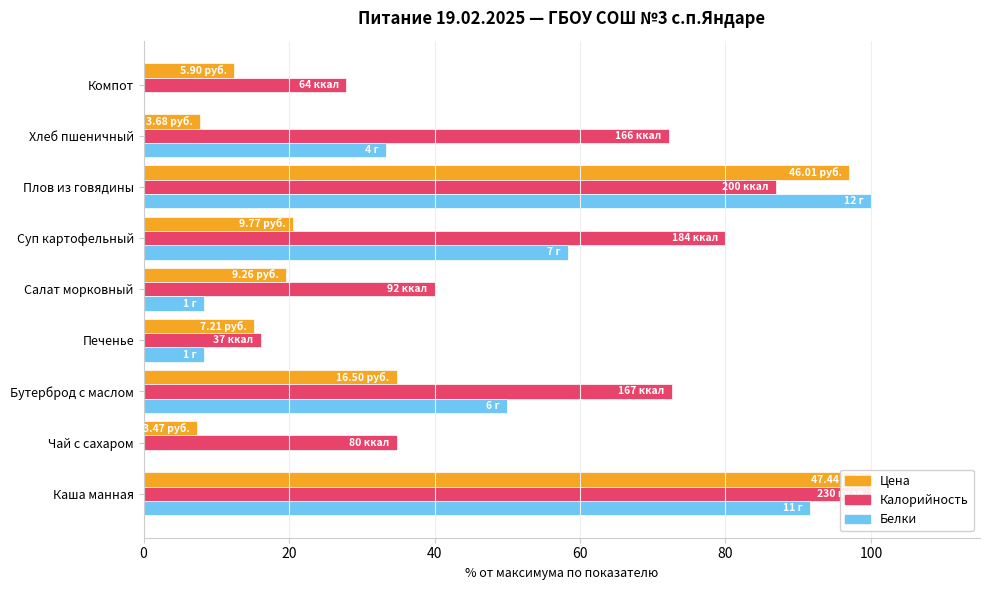

Between Салат морковный and Компот, which is larger?

Салат морковный